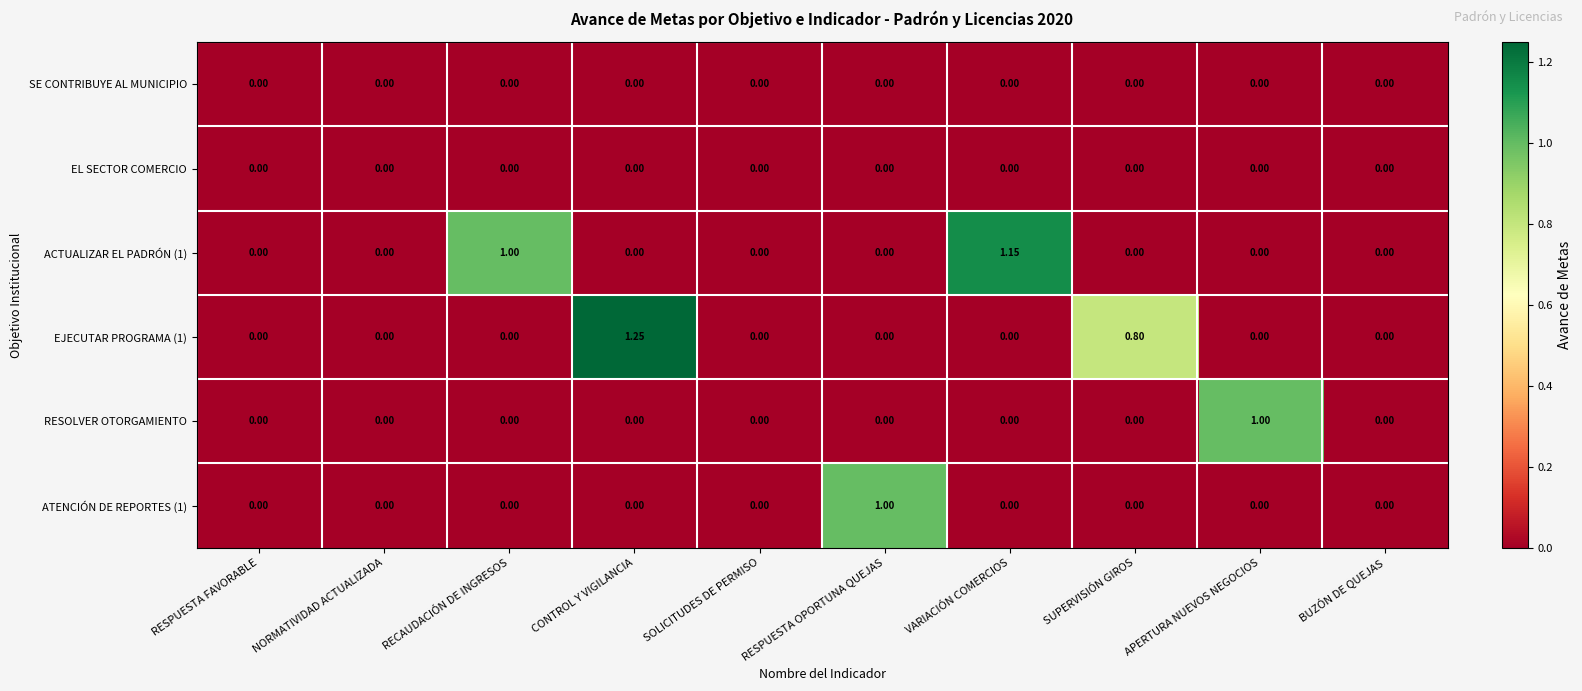

What is the spread (max minus min) of values at RESPUESTA OPORTUNA QUEJAS?

1.0